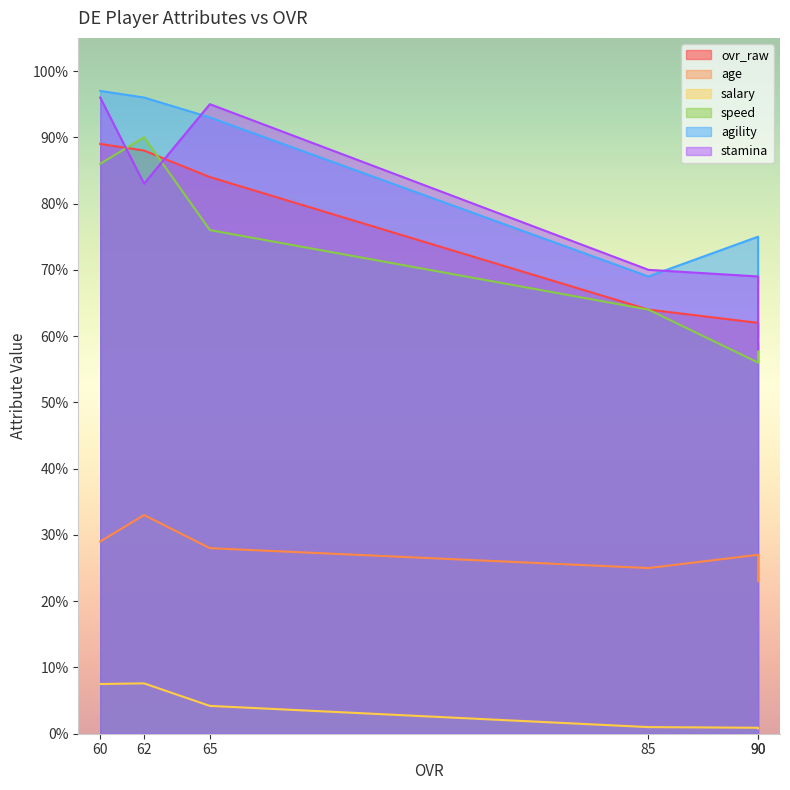

What is the total value across all series at 90?

289.9